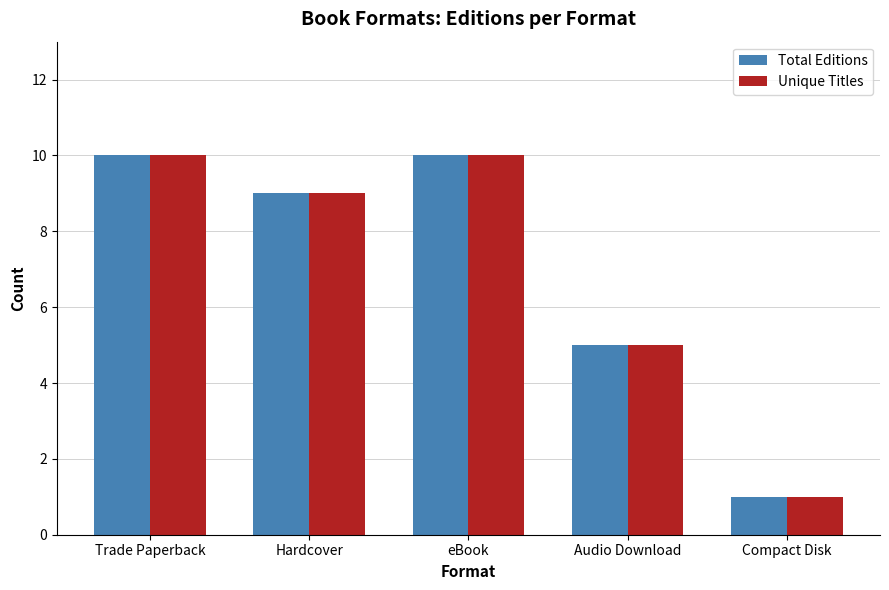

What are all the series names shown in the legend?

Total Editions, Unique Titles